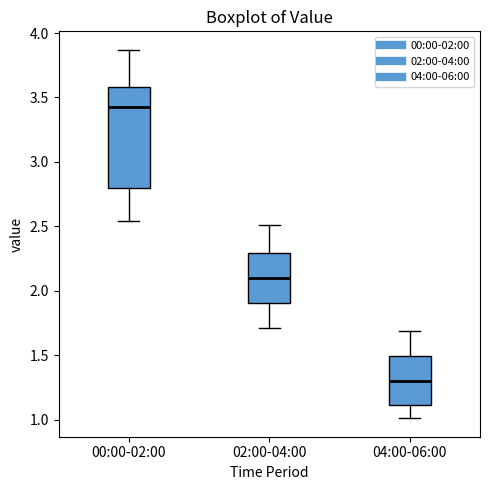

Reading left to right, read every box against the y-axis: the position of its median line, the range the box covers, and the ends of its whiskers. The values are not printed on the chart, so give them approximately, as read against the axis.

00:00-02:00: median 3.45, box 2.80 to 3.60, whiskers 2.55 to 3.85
02:00-04:00: median 2.10, box 1.90 to 2.30, whiskers 1.70 to 2.50
04:00-06:00: median 1.30, box 1.10 to 1.50, whiskers 1.00 to 1.70